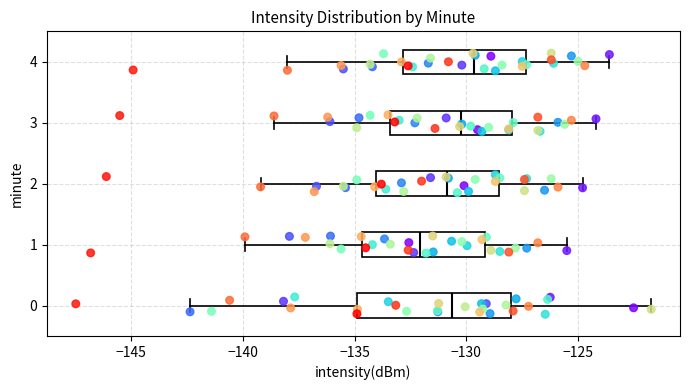

Reading bottom to top, transcribe this box plot: for each box, give where its median line is, the range the box spans, and where its two whiskers end, as read against the x-axis. The values are not printed on the chart, so give them approximately, as read against the axis.

0: median -130.5, box -135.0 to -128.0, whiskers -142.5 to -121.5
1: median -132.0, box -134.5 to -129.0, whiskers -140.0 to -125.5
2: median -131.0, box -134.0 to -128.5, whiskers -139.0 to -125.0
3: median -130.0, box -133.5 to -128.0, whiskers -138.5 to -124.0
4: median -129.5, box -133.0 to -127.5, whiskers -138.0 to -123.5